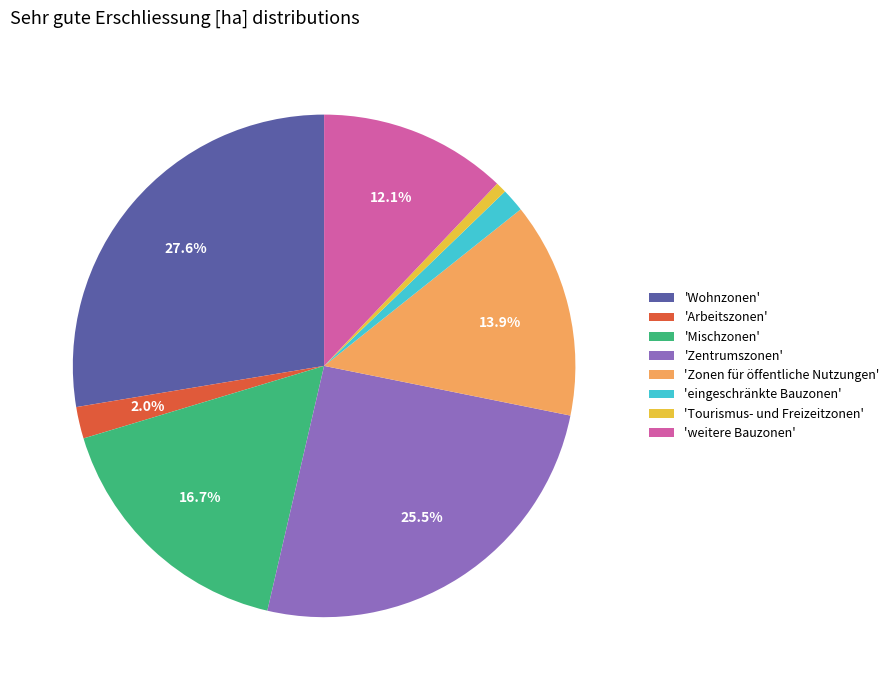

Rank the categories by value from lowest to highest.

'Tourismus- und Freizeitzonen', 'eingeschränkte Bauzonen', 'Arbeitszonen', 'weitere Bauzonen', 'Zonen für öffentliche Nutzungen', 'Mischzonen', 'Zentrumszonen', 'Wohnzonen'